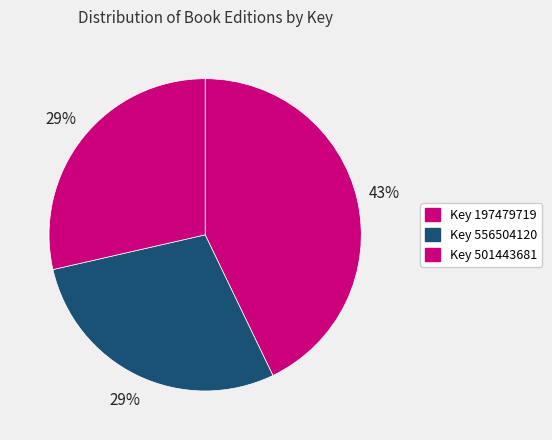

How many slices are in this pie chart?

3